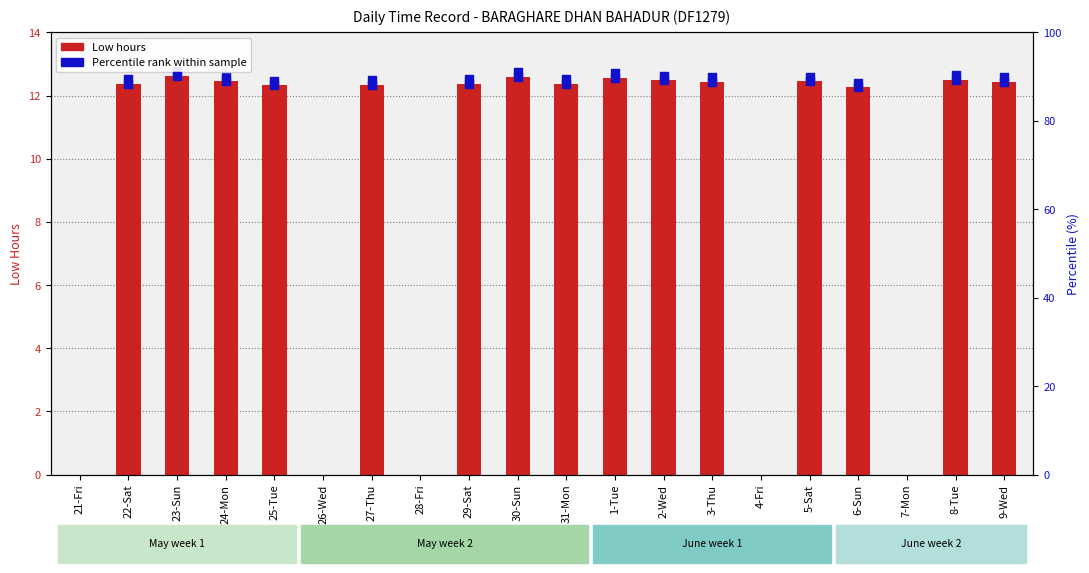

What is the ratio of the value at 24-Mon to the value at 22-Sat?

1.0